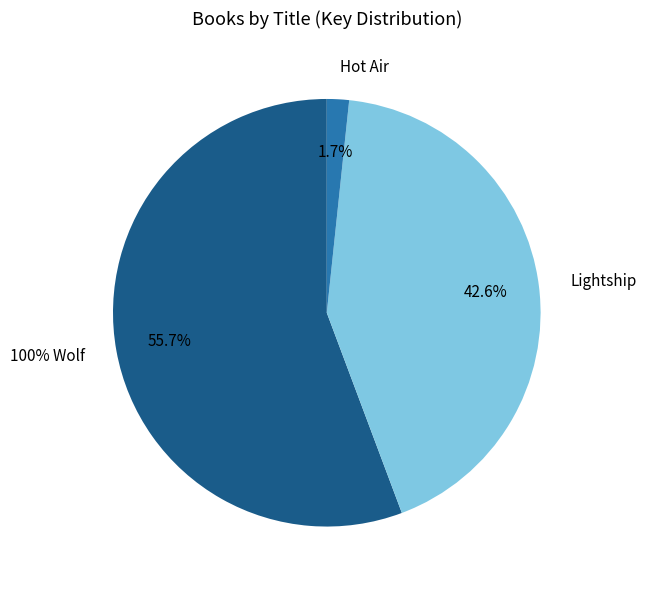

Count the number of slices in the pie.

3